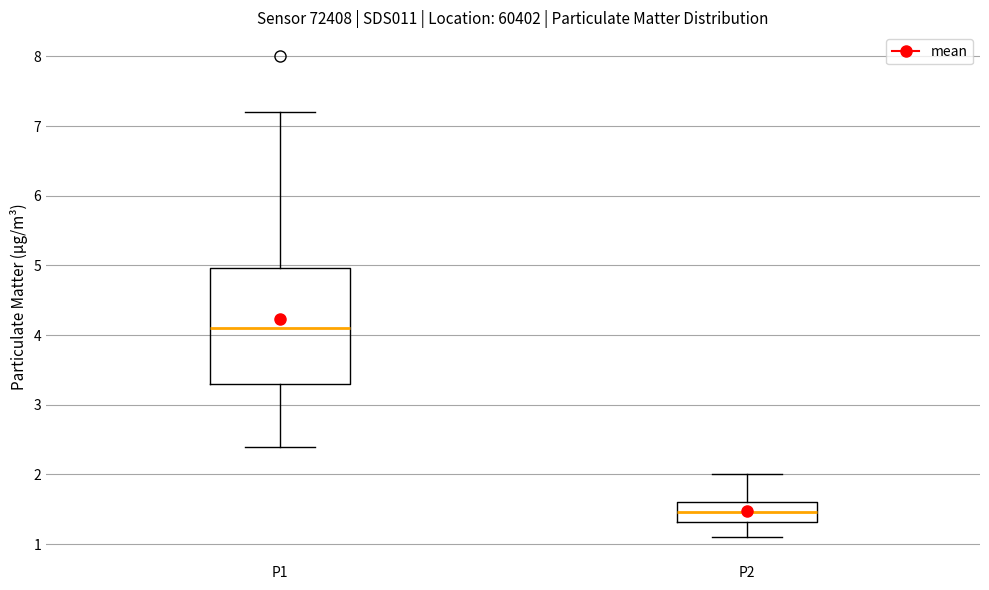

Reading left to right, read every box against the y-axis: the position of its median line, the range the box covers, and the ends of its whiskers. The values are not printed on the chart, so give them approximately, as read against the axis.

P1: median 4.1, box 3.3 to 5.0, whiskers 2.4 to 7.2
P2: median 1.5, box 1.3 to 1.6, whiskers 1.1 to 2.0